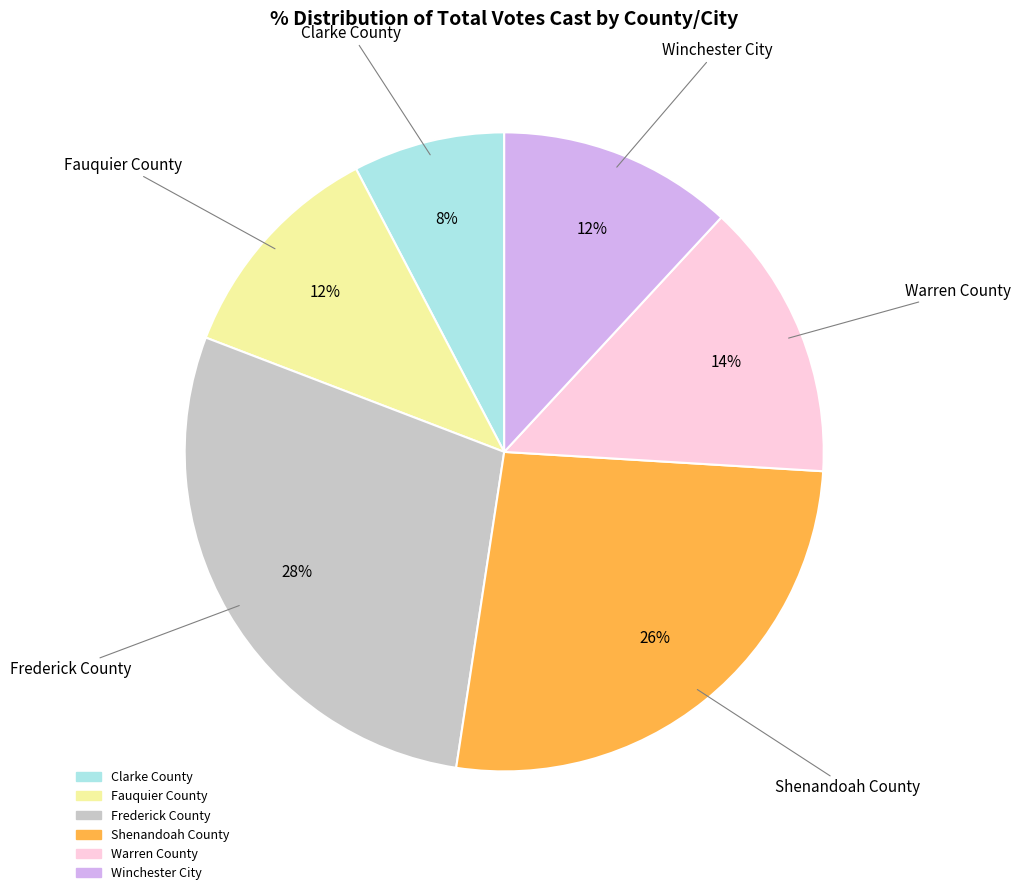

Is the sum of Clarke County and Shenandoah County greater than half?

No